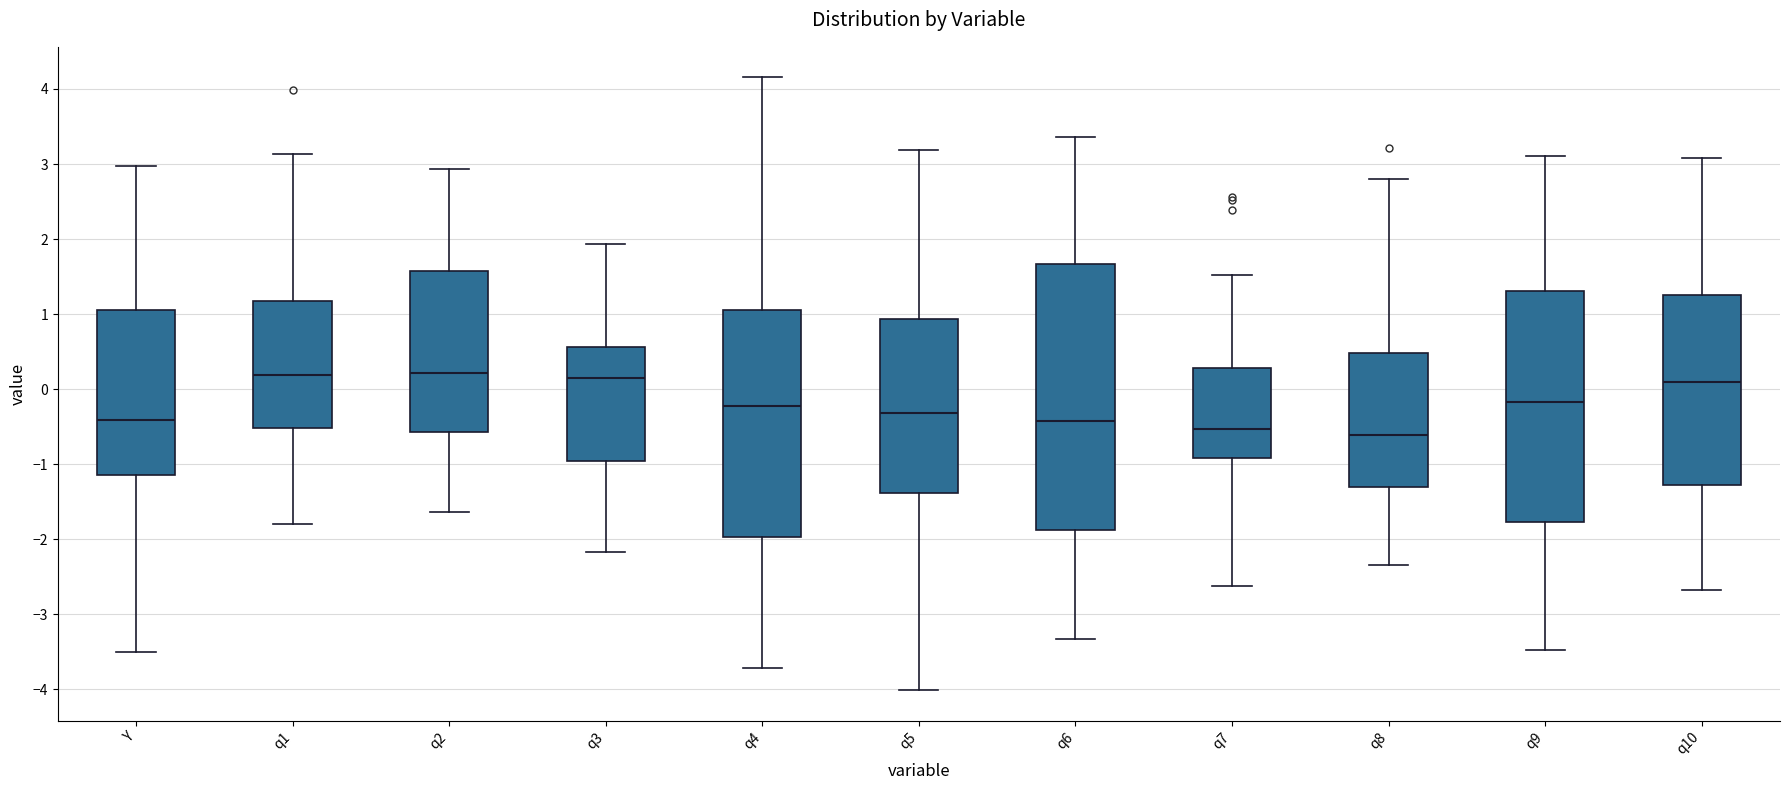

Where does the lower whisker of the box for q2 end on the y-axis? The values are not printed on the chart, so give them approximately, as read against the axis.

-1.6